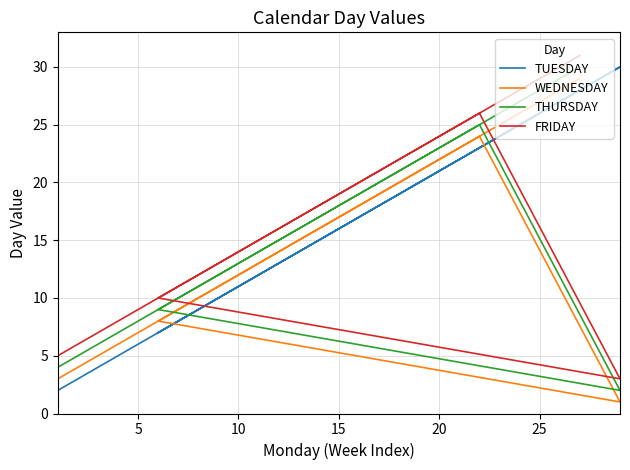

List the series in order of their peak value, highest first.

FRIDAY, TUESDAY, THURSDAY, WEDNESDAY